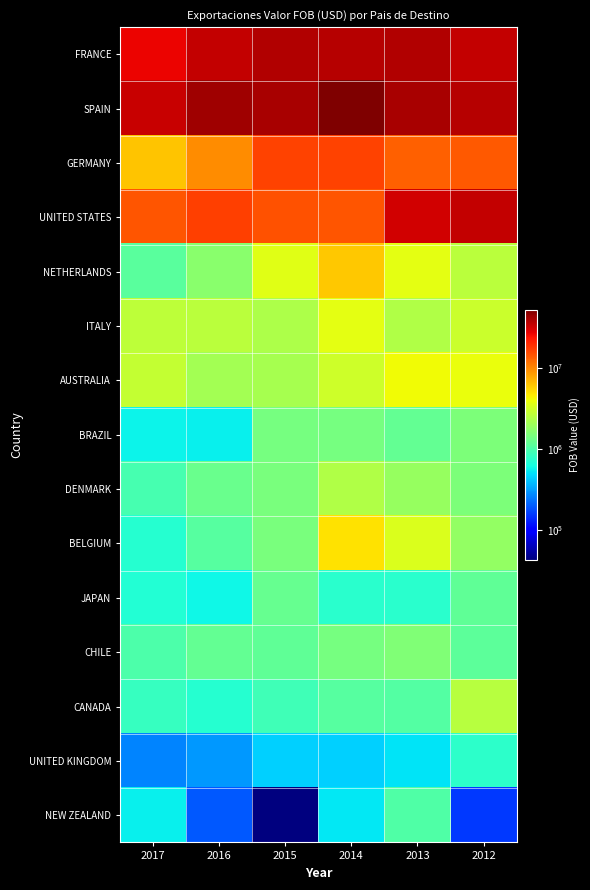

Between 2014 and 2013, which series saw the biggest shift?

UNITED STATES